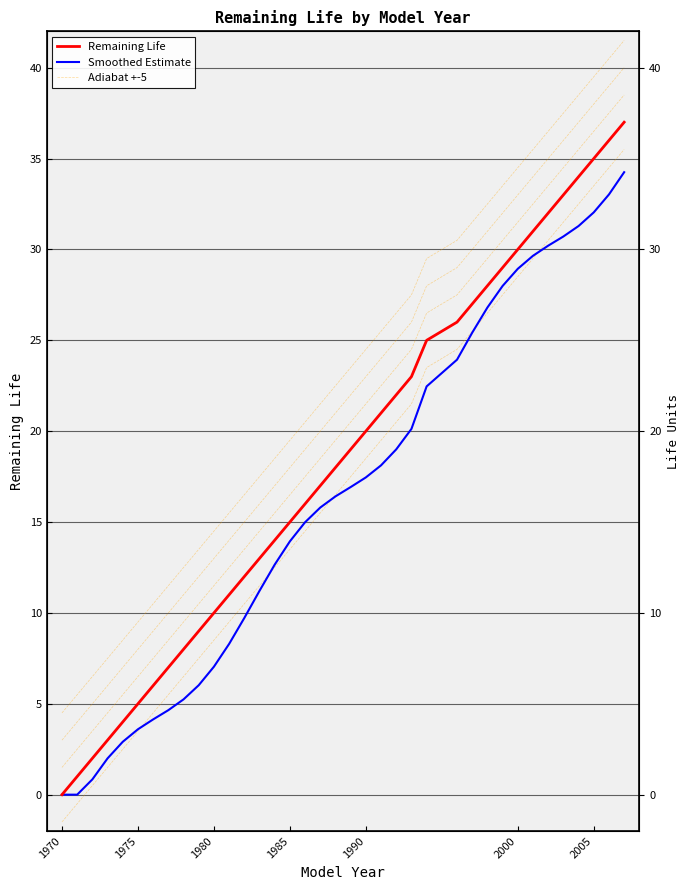

How many values in the Smoothed Estimate series are below 16?

18